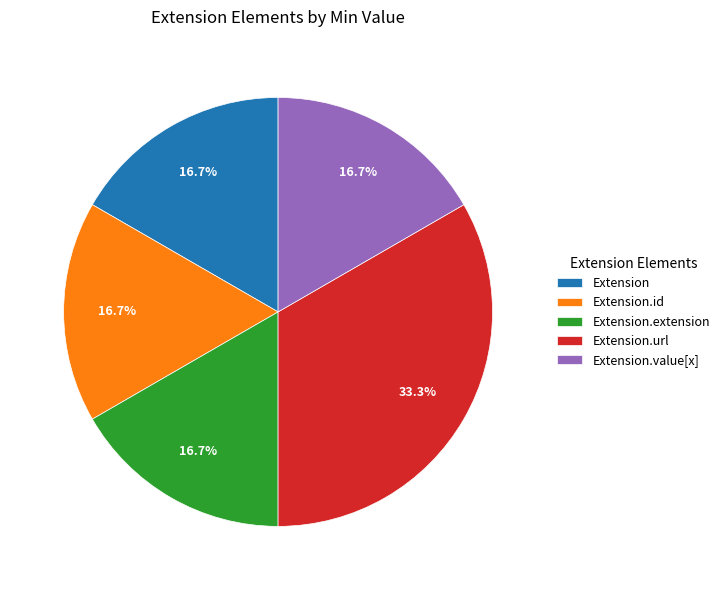

To the nearest percent, what is the average slice percentage?

20%